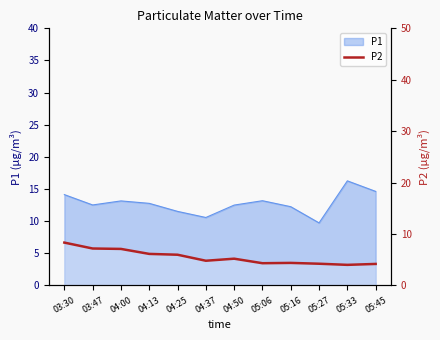

What position from the left is 05:16?

9